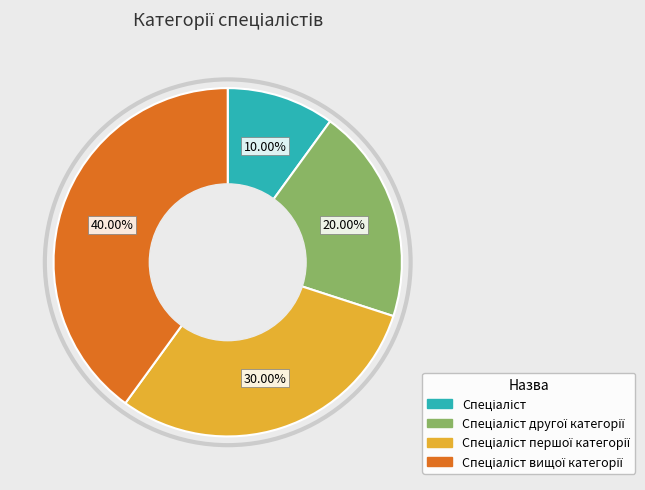

Does any single category account for the majority?

No